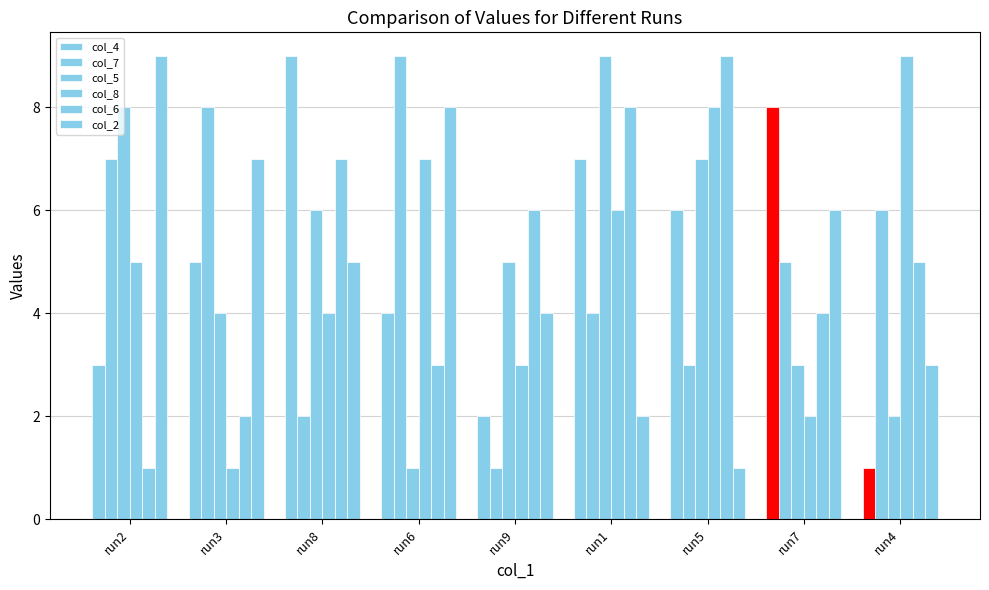

What is the difference between the second highest and minimum values in the col_6 series?

7